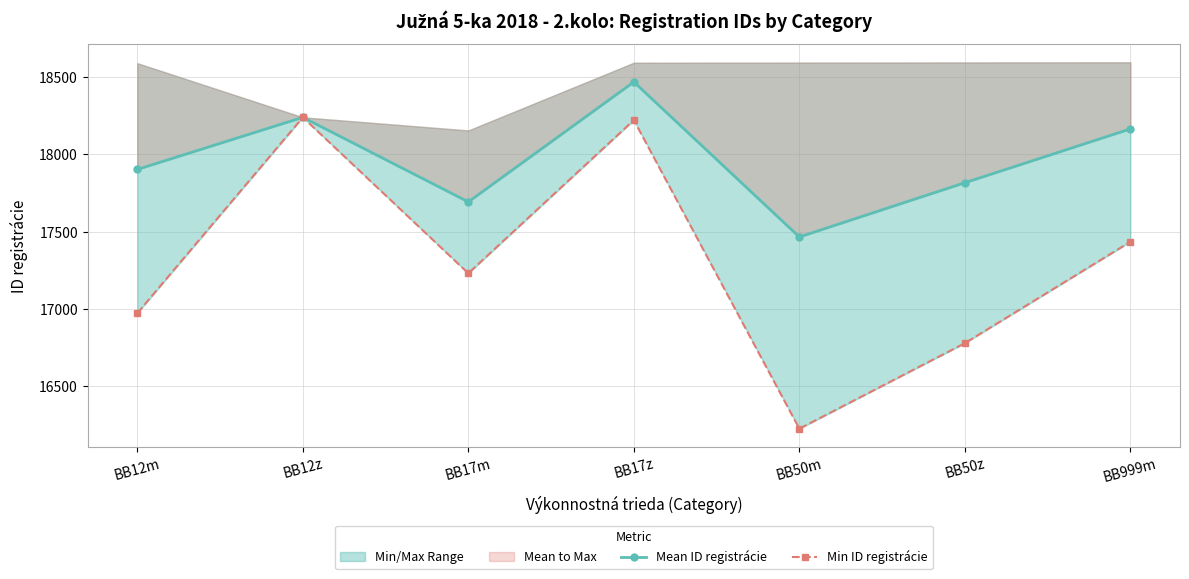

What is the smallest value displayed?

16226